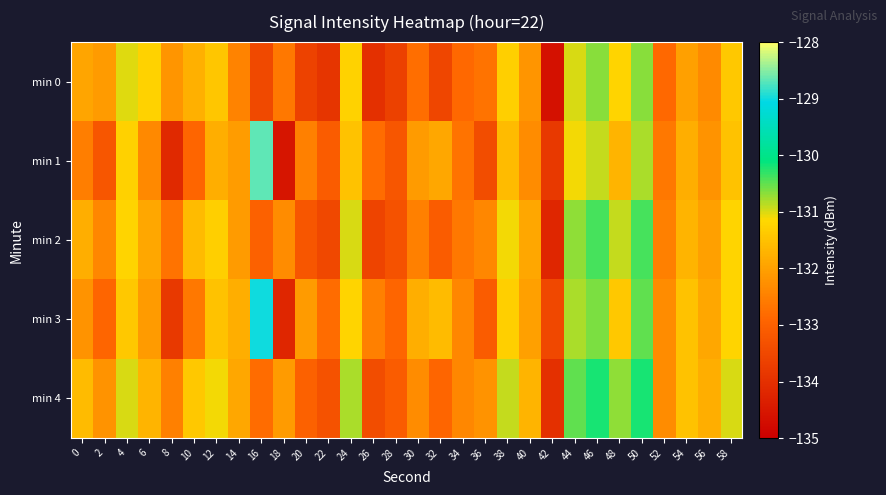

At which category is the sum across all series the highest?

50